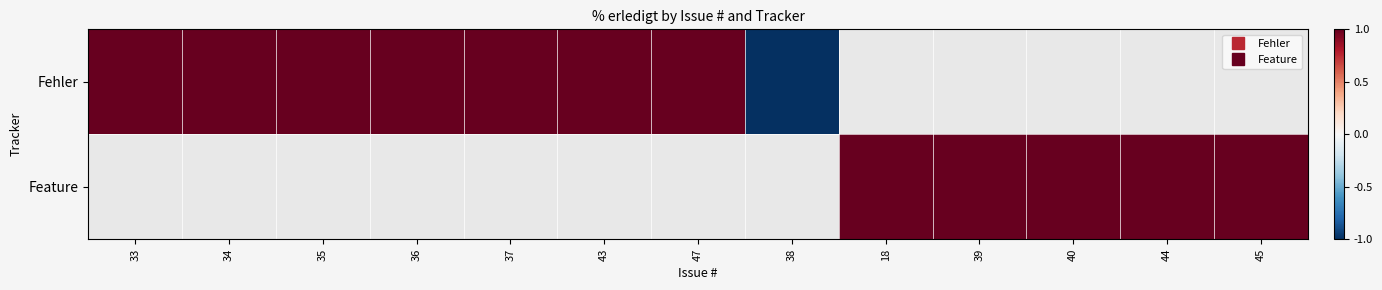

At 44, list the series in order from smallest to largest.

Fehler, Feature